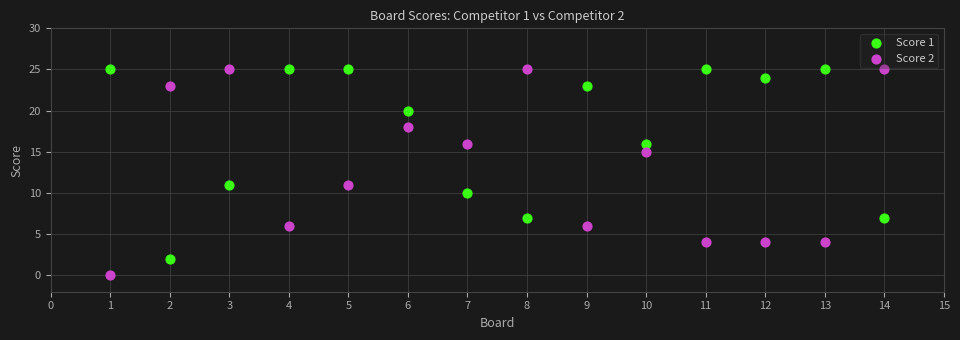

Which series contains the lowest Y value?

Score 2